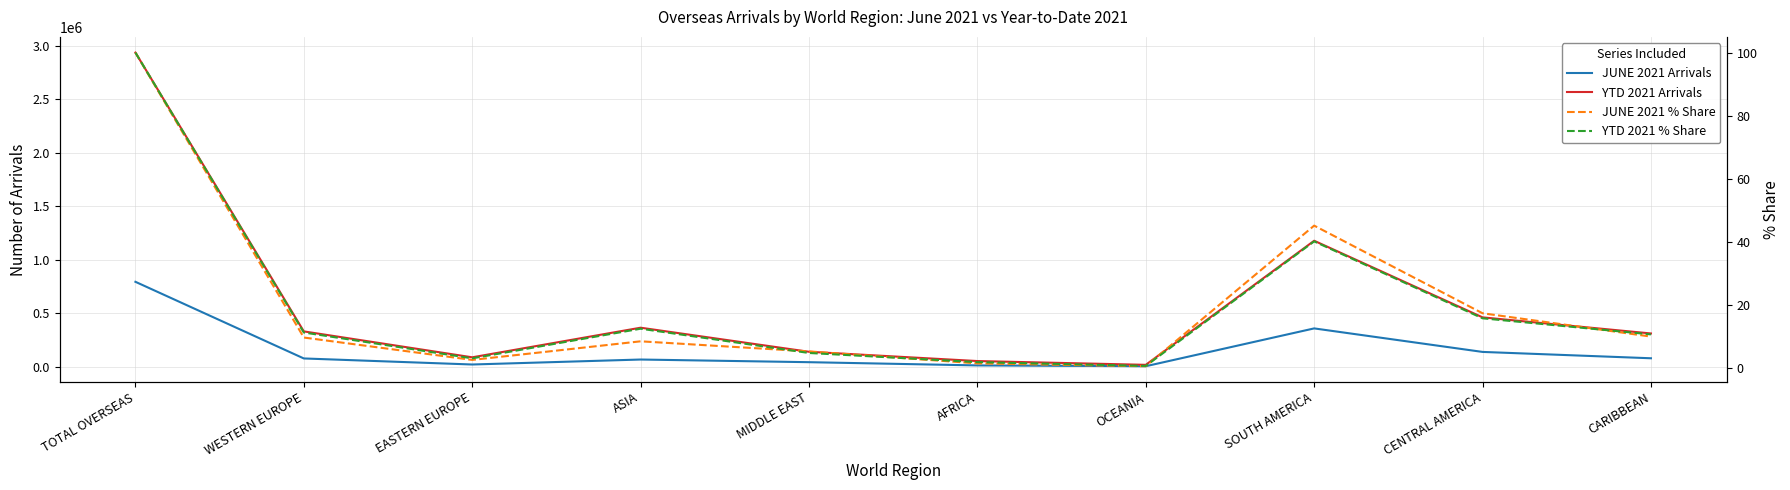

How many intersections are there between YTD 2021 % Share and JUNE 2021 % Share?

4